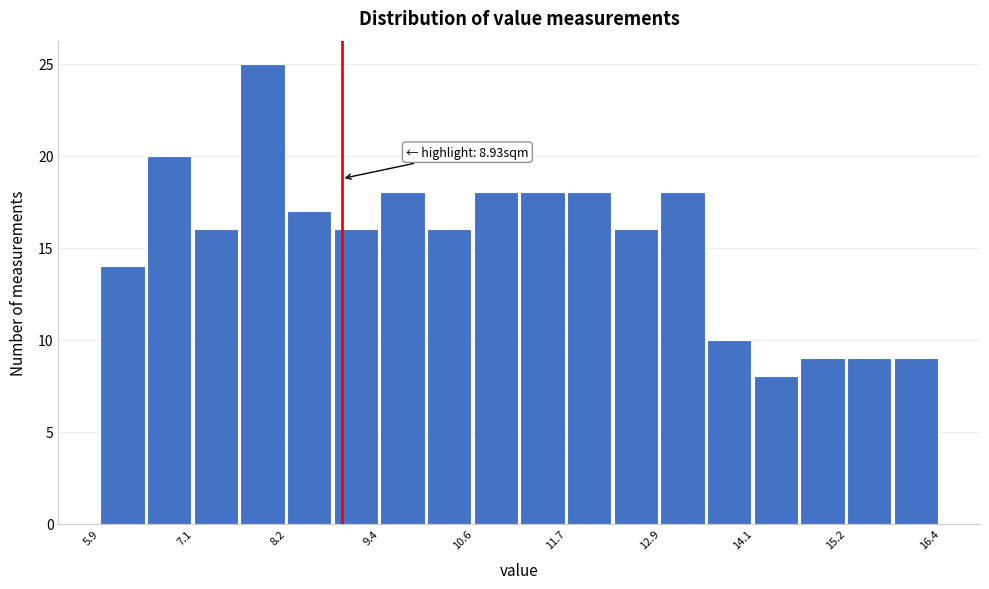

Read against the x-axis, roughly where is the centre of the tallest bar?

8.0